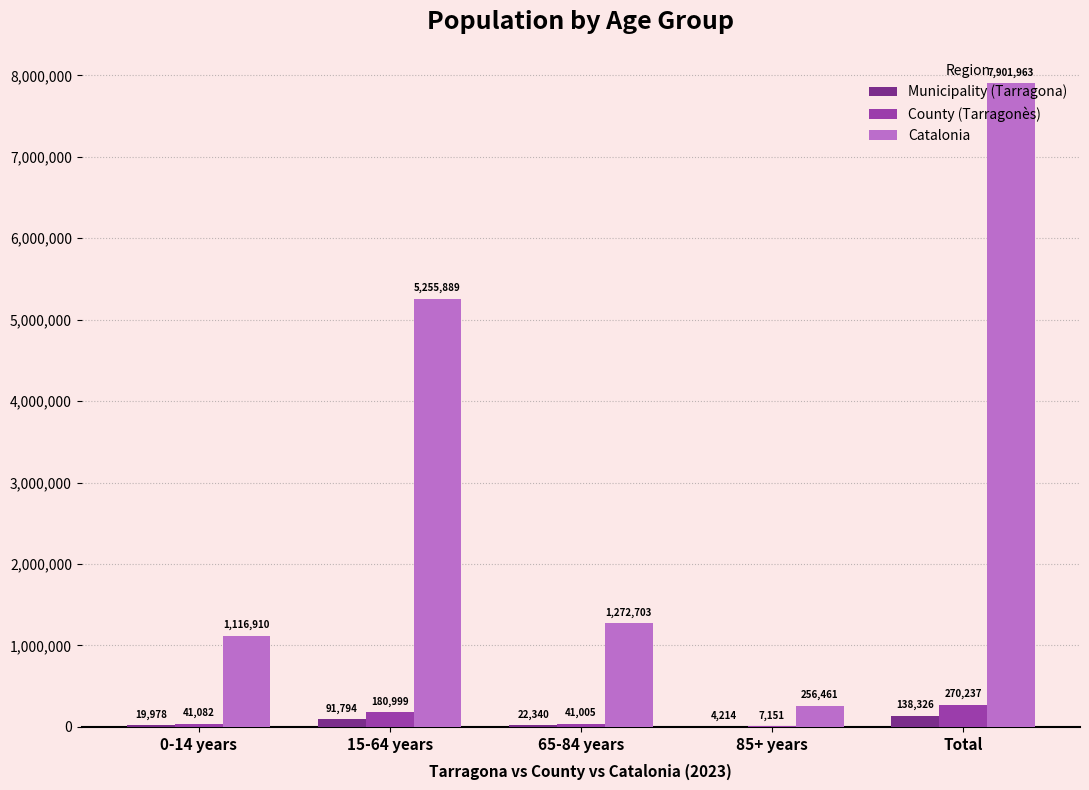

Read the County (Tarragonès) value at 0-14 years.

41082